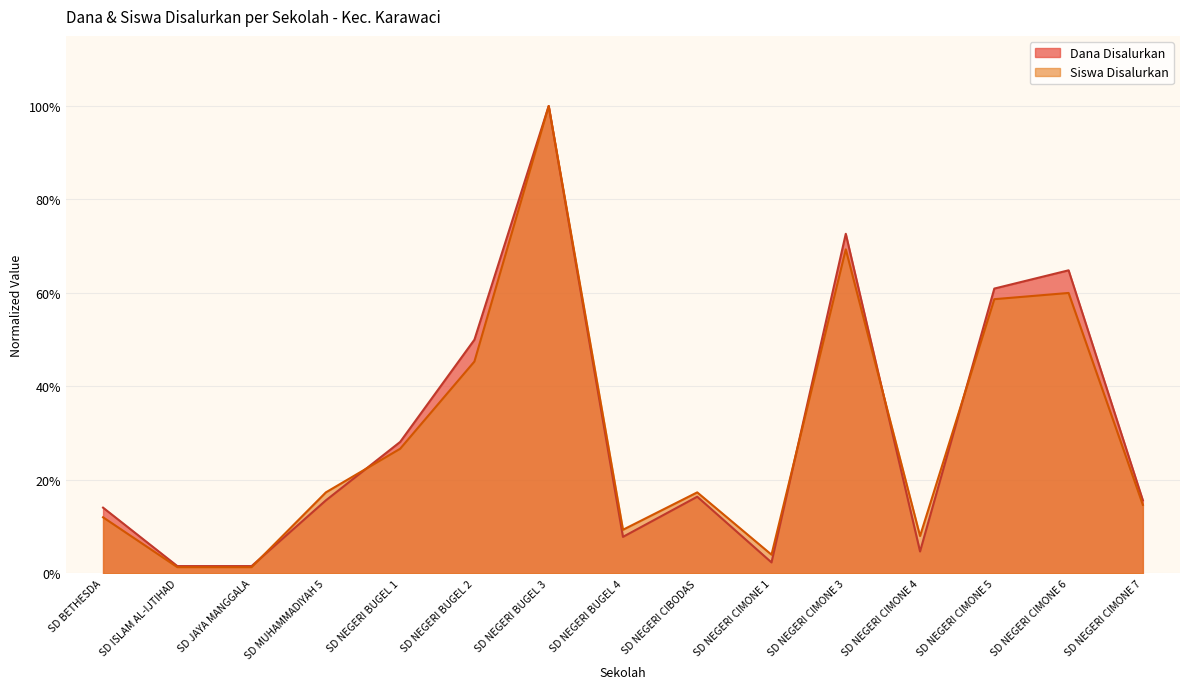

Between SD BETHESDA and SD NEGERI BUGEL 2, which series saw the biggest shift?

Dana Disalurkan